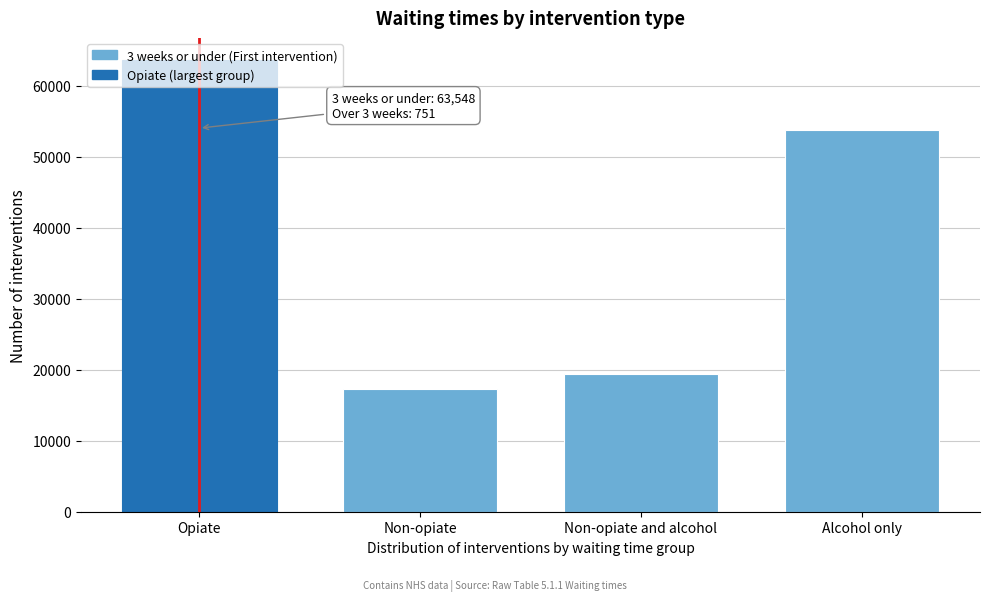

What is the label of the 1st bar from the left?

Opiate